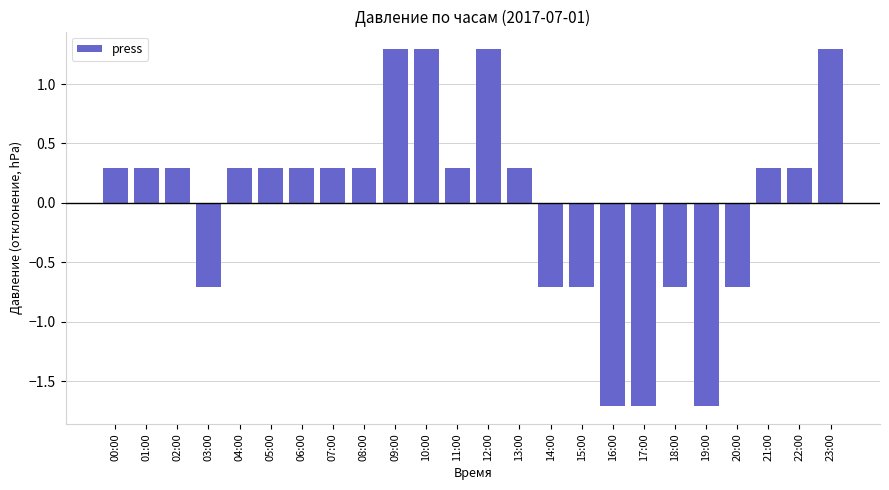

Where does the data first go above 0?

00:00